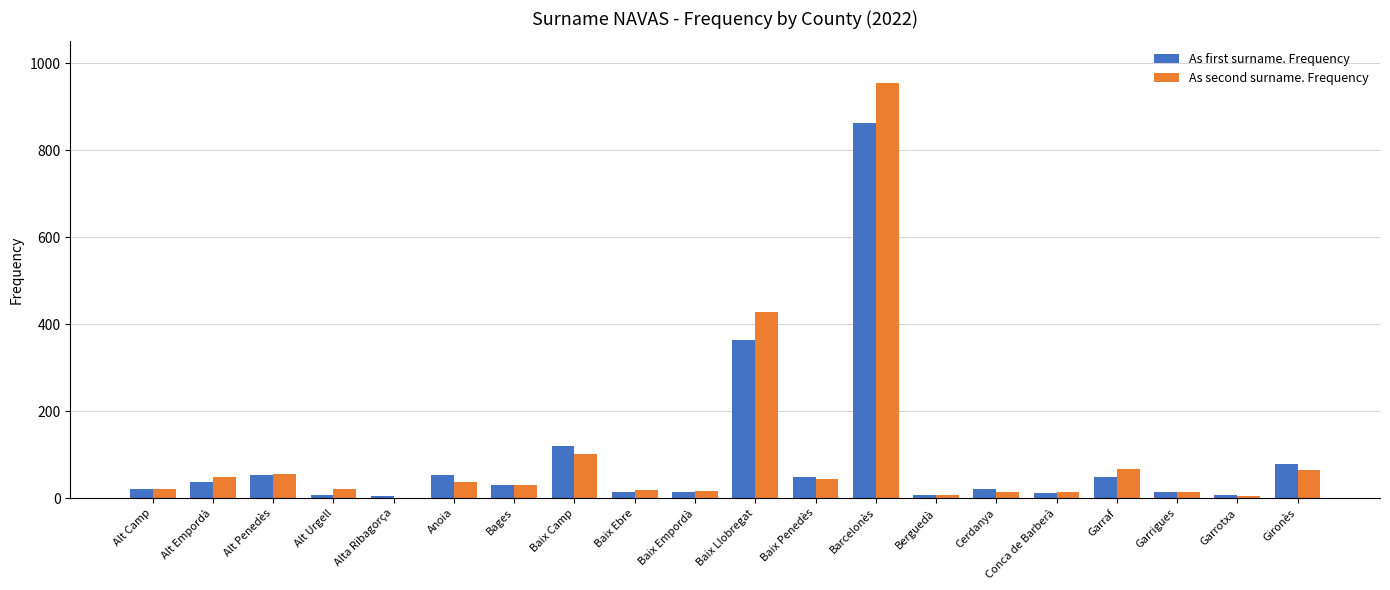

How many categories are shown in the chart?

20